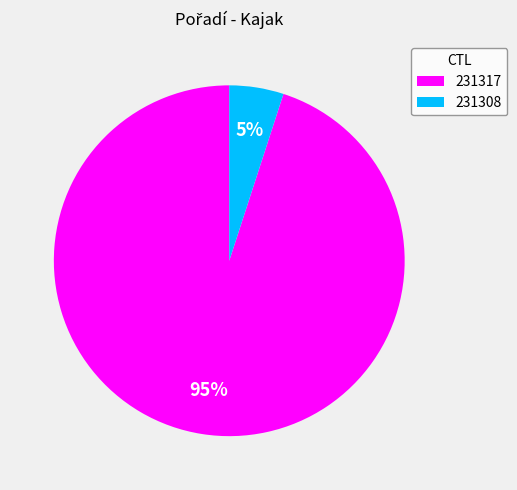

To the nearest percent, what is the average slice percentage?

50%